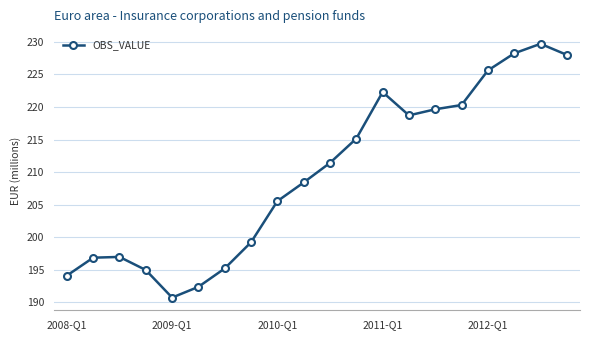

What is the value of the 10th point from the left?

208.4